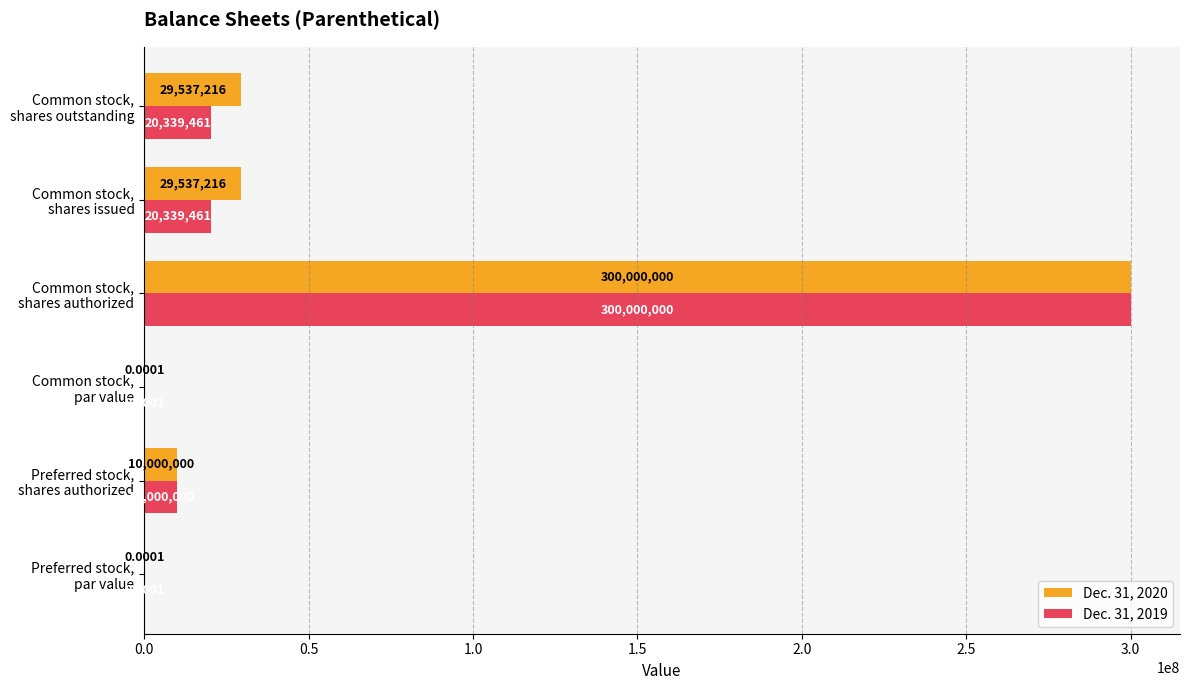

Which series has the largest total across all categories?

Dec. 31, 2020